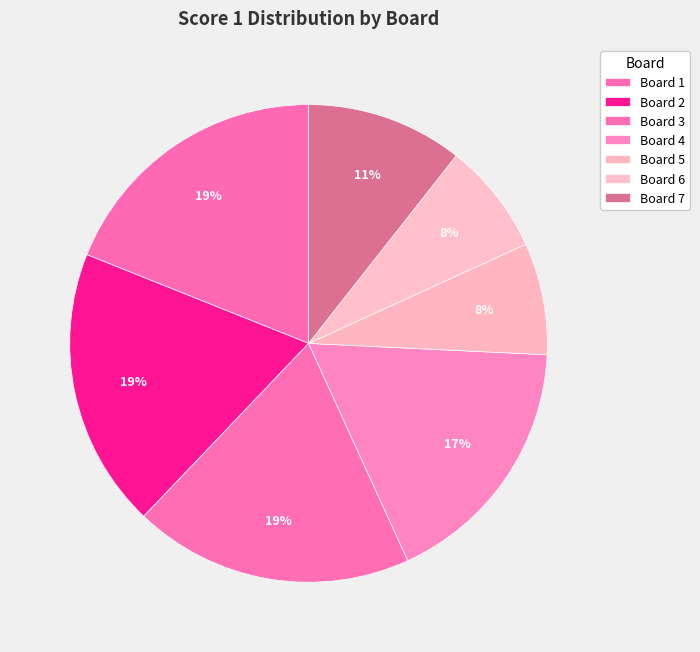

What percentage is the Board 3 slice, to the nearest percent?

19%